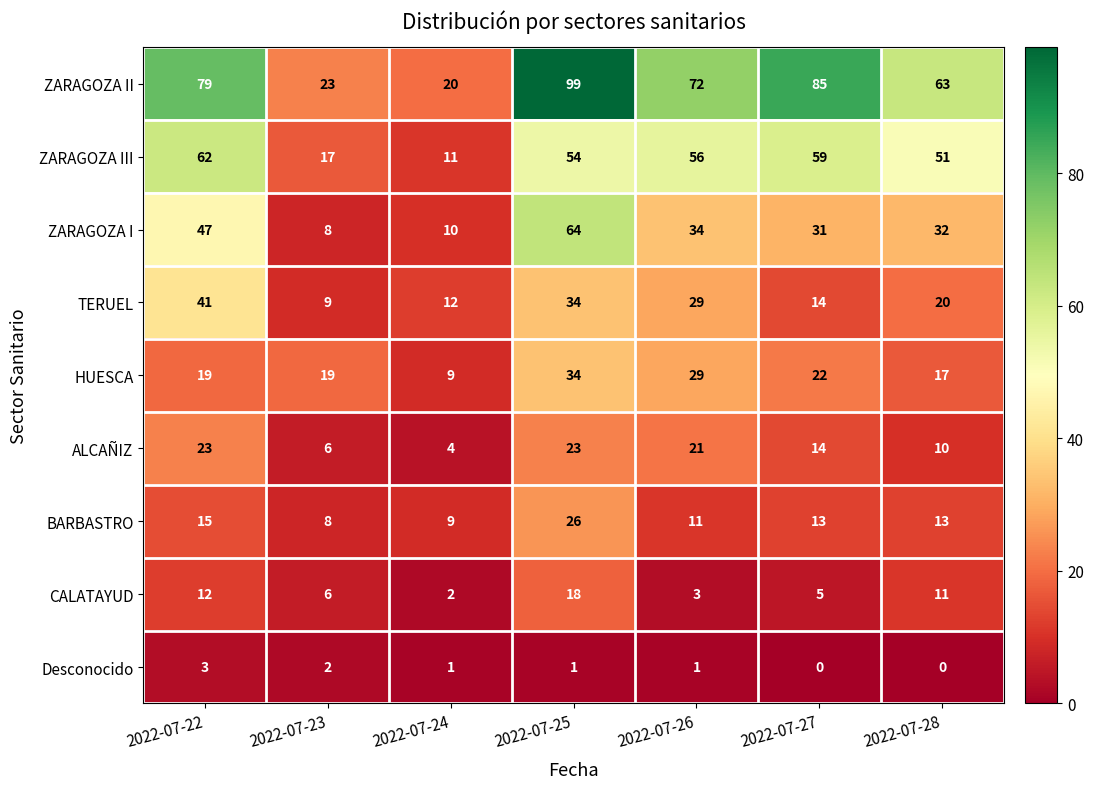

The value of HUESCA at 2022-07-27 is 22. True or false?

True